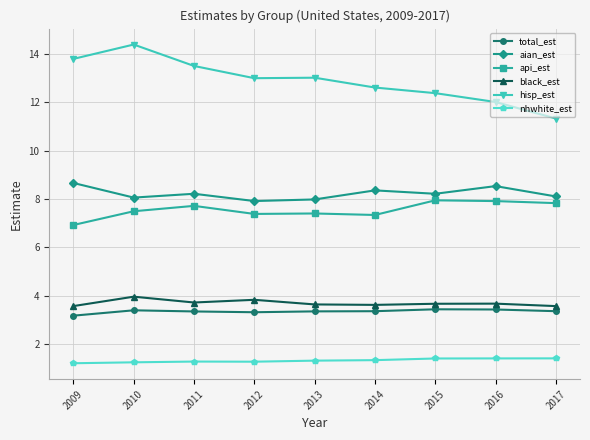

Does the chart have visible grid lines?

Yes